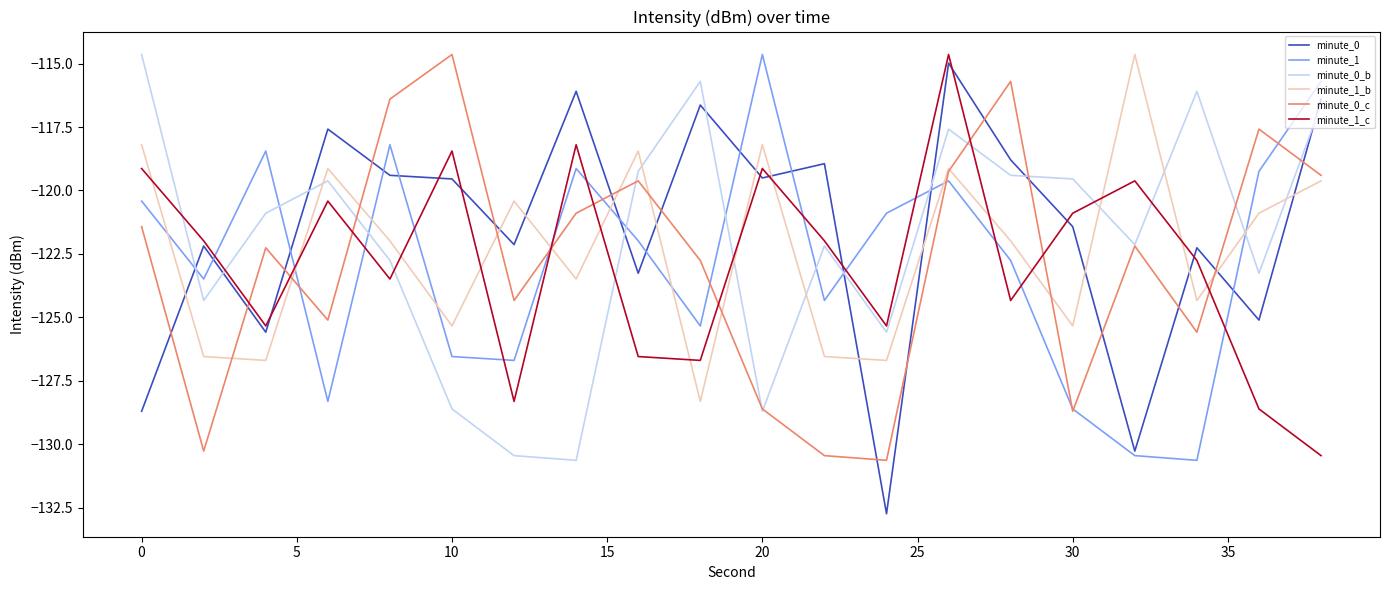

What is the maximum value for minute_0?

-115.0